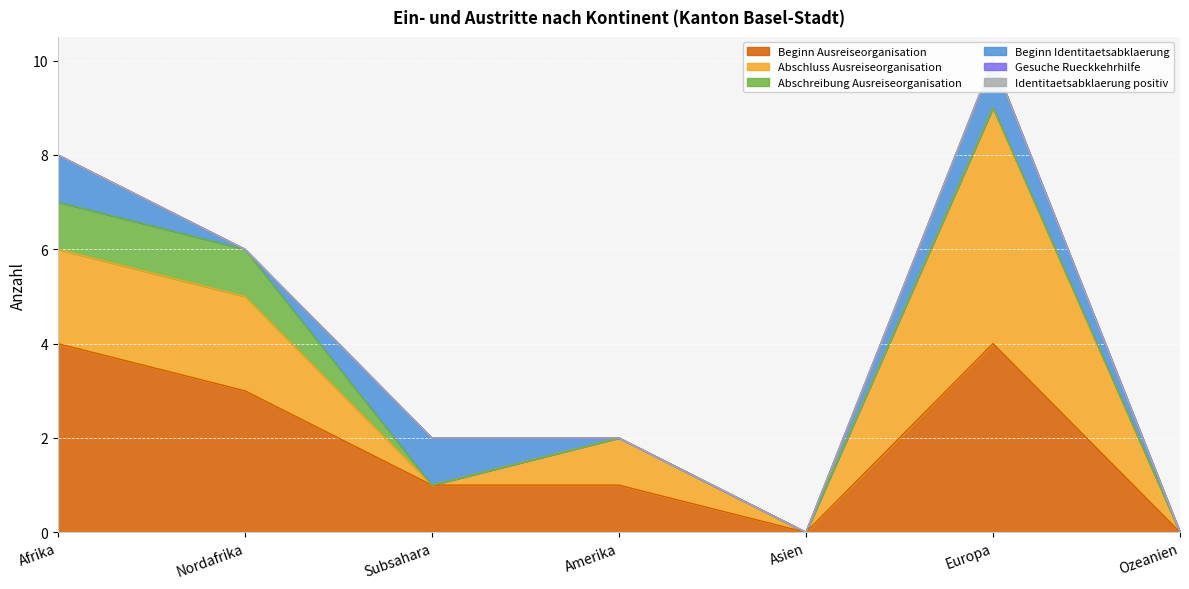

True or false: Beginn Ausreiseorganisation and Abschluss Ausreiseorganisation cross at least once.

False